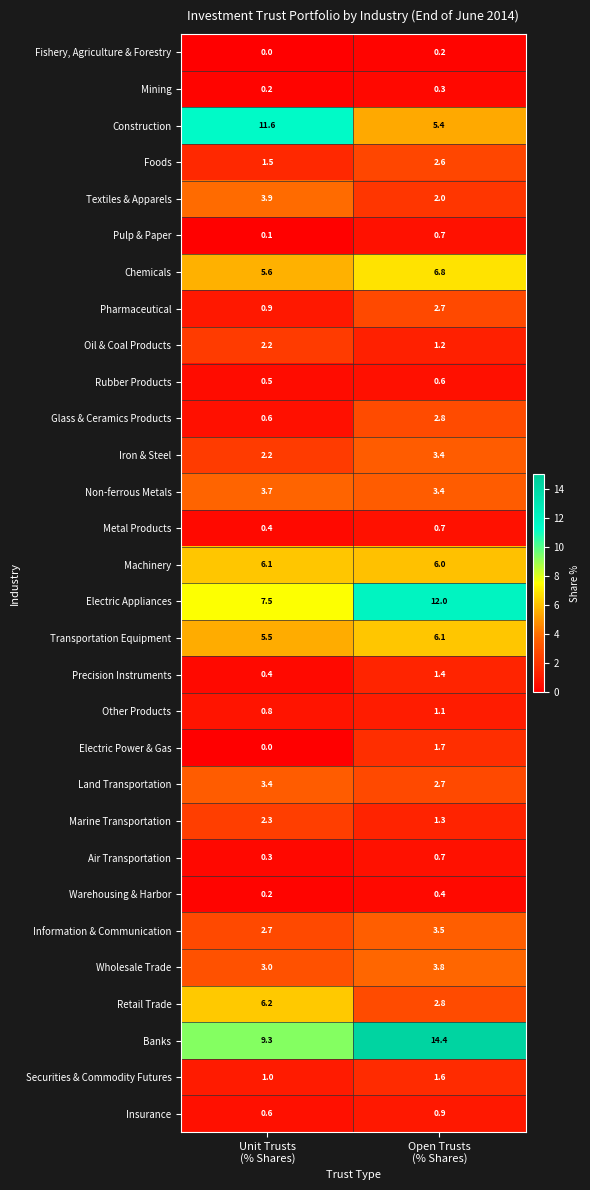

Which series has the widest spread of values?

Construction